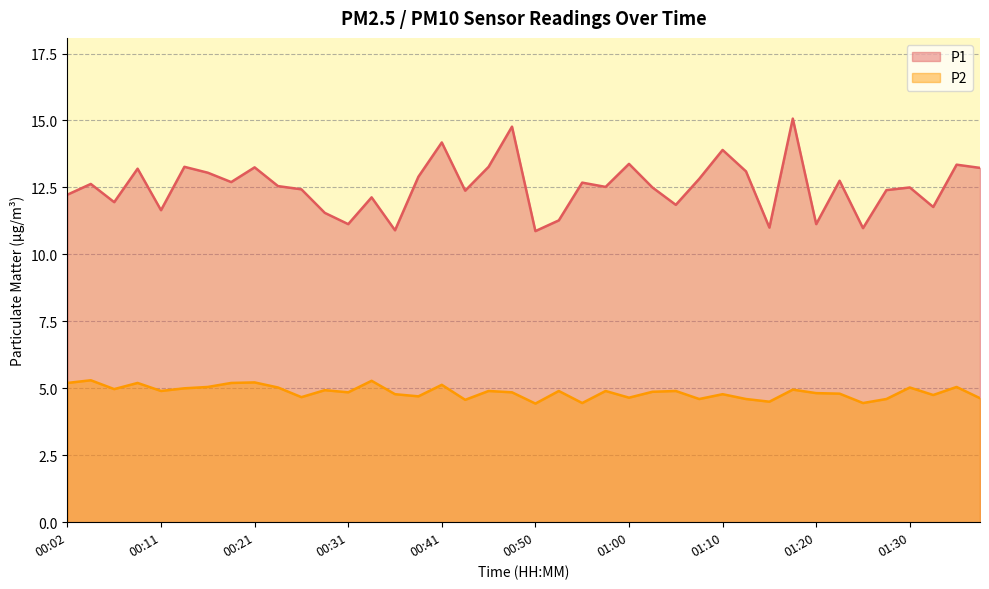

Read the P2 value at 00:28.

4.9